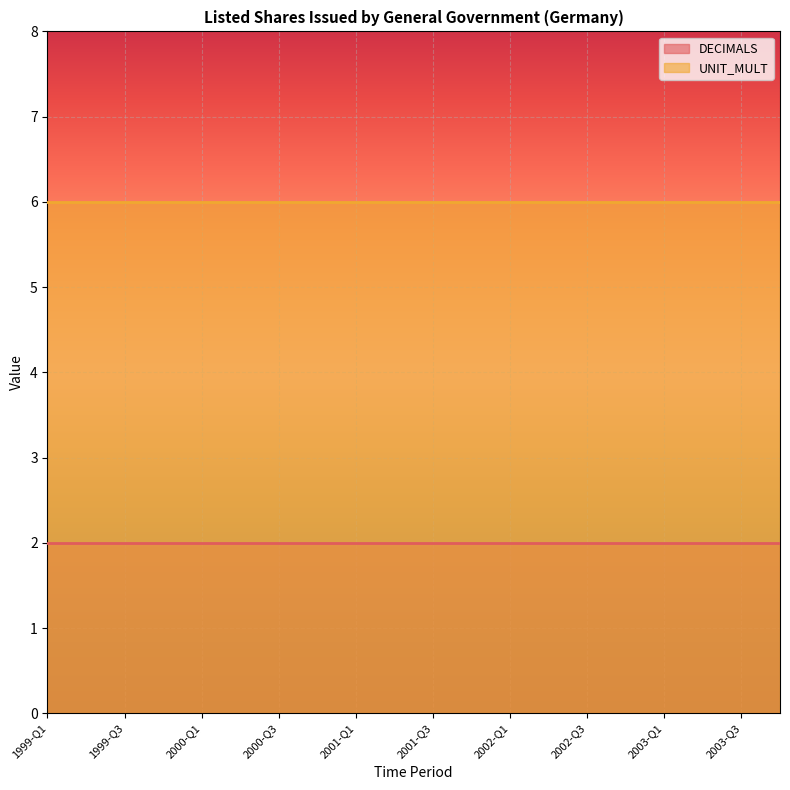

Rank the series by their average value, from highest to lowest.

UNIT_MULT, DECIMALS